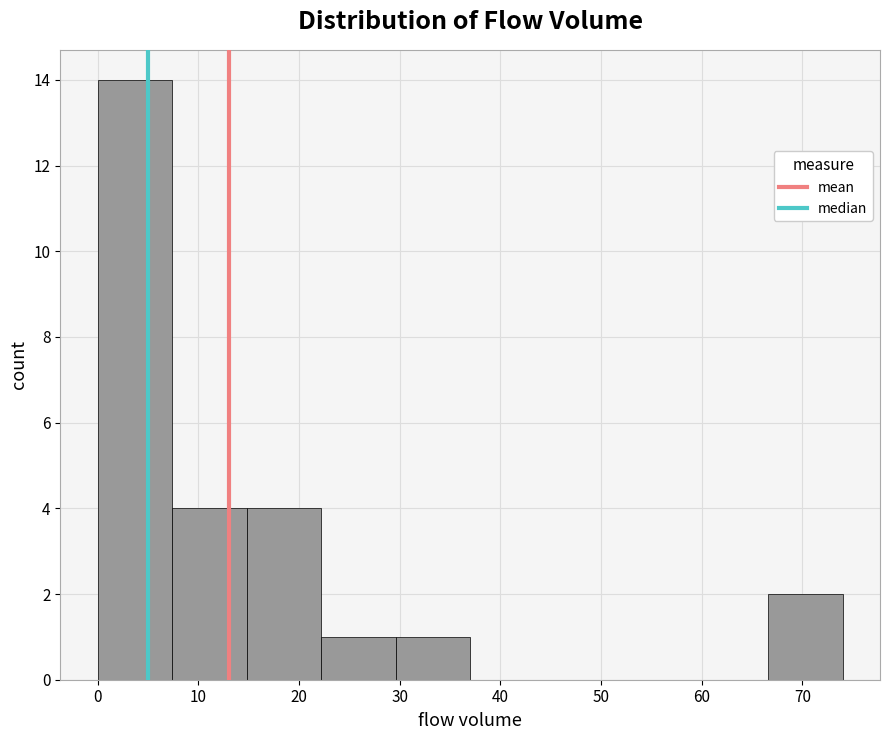

Reading left to right, transcribe this chart: for each bar, give the range it covers on the x-axis and its height. Neither the bar edges nor the heights are printed on the chart, so give them approximately, as read against the axes.

0.0 to 7.4: 14
7.4 to 14.8: 4
14.8 to 22.2: 4
22.2 to 29.6: 1
29.6 to 37.0: 1
37.0 to 44.4: 0
44.4 to 51.8: 0
51.8 to 59.2: 0
59.2 to 66.6: 0
66.6 to 74.0: 2